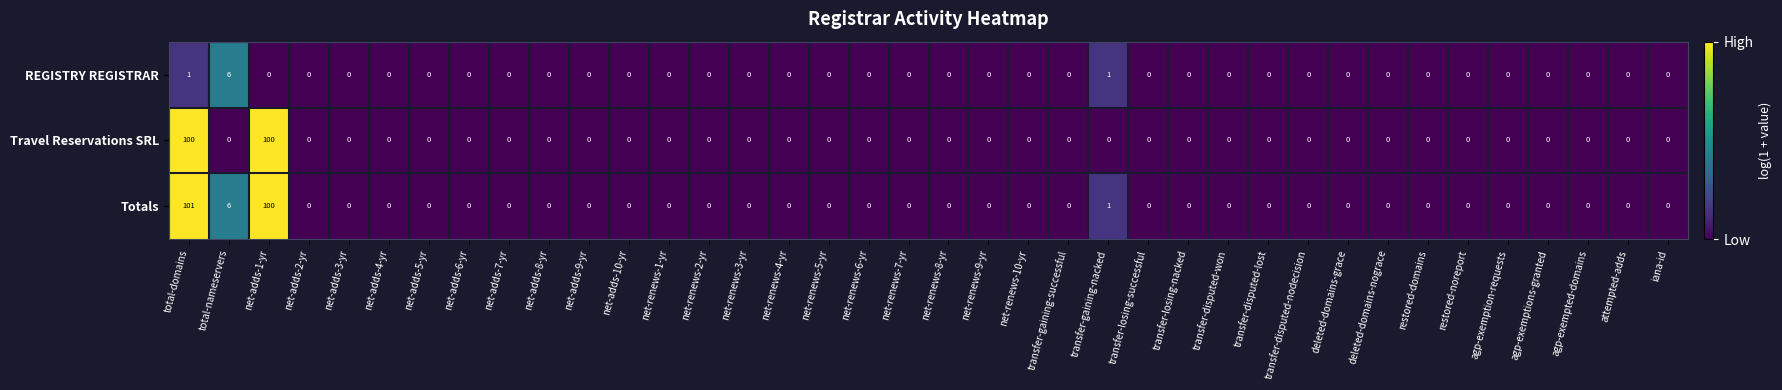

What is the highest value of the REGISTRY REGISTRAR series?

6